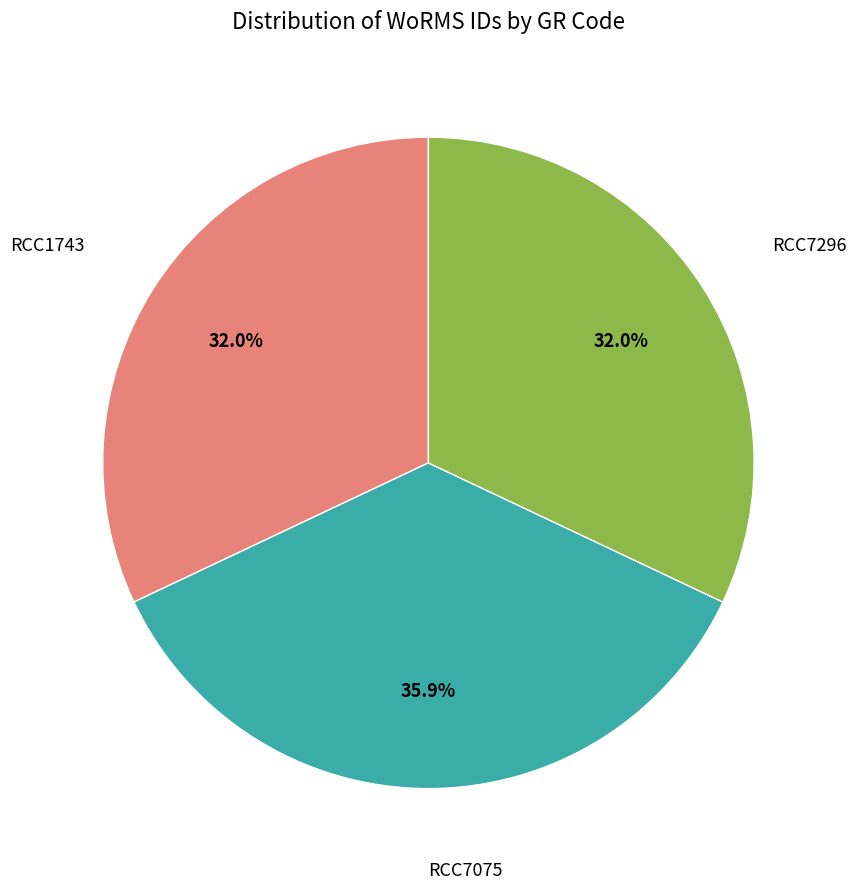

Count the number of slices in the pie.

3